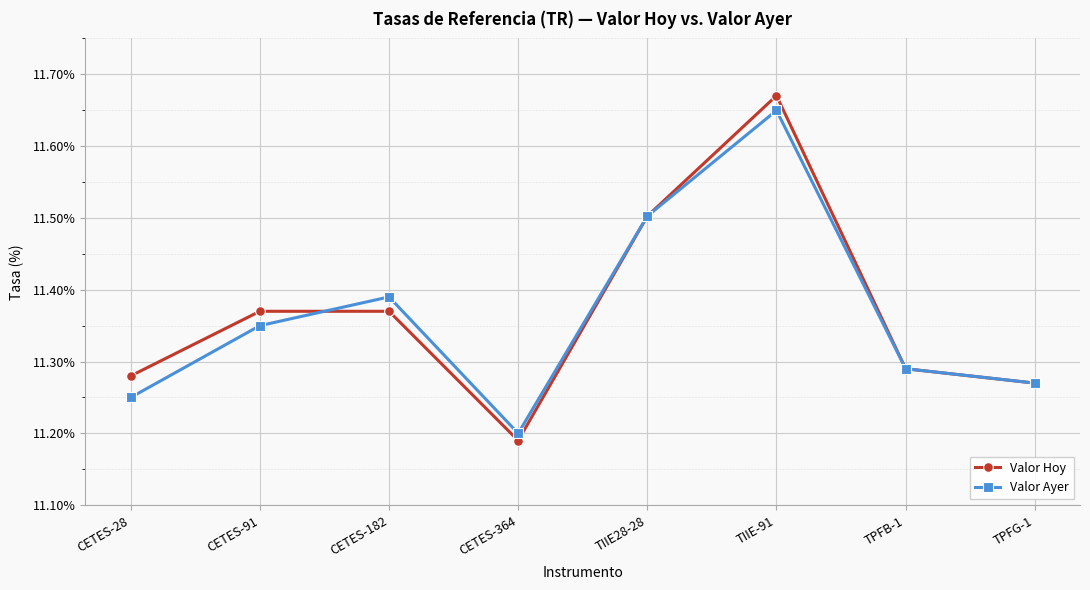

Where is the first local maximum for Valor Ayer?

CETES-182